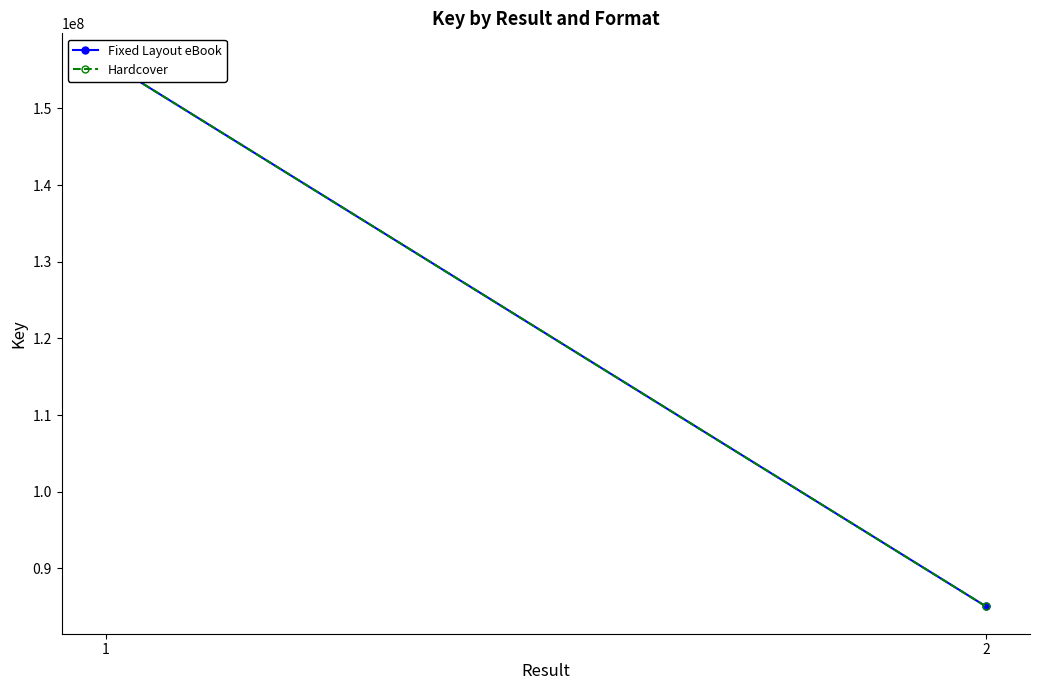

At which category is the sum across all series the highest?

1